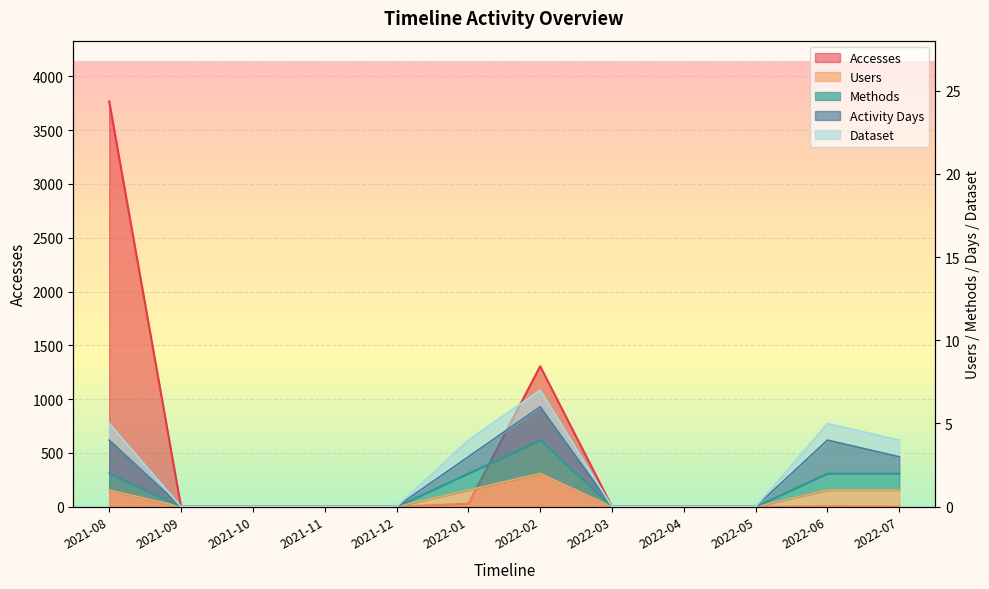

True or false: Users and Accesses intersect in this chart.

False